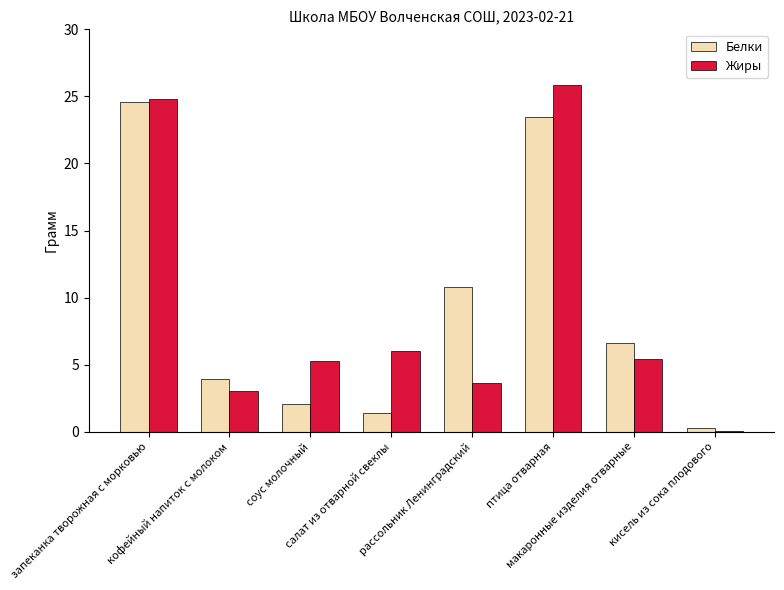

What is the highest value of the Белки series?

24.6